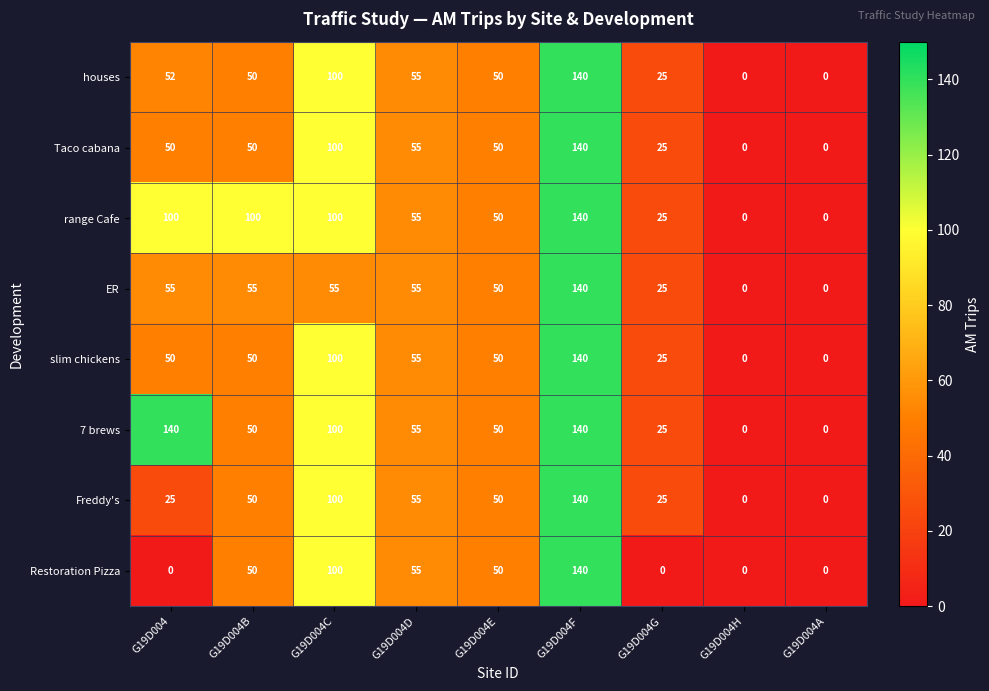

At which label is slim chickens closest to 70?

G19D004D